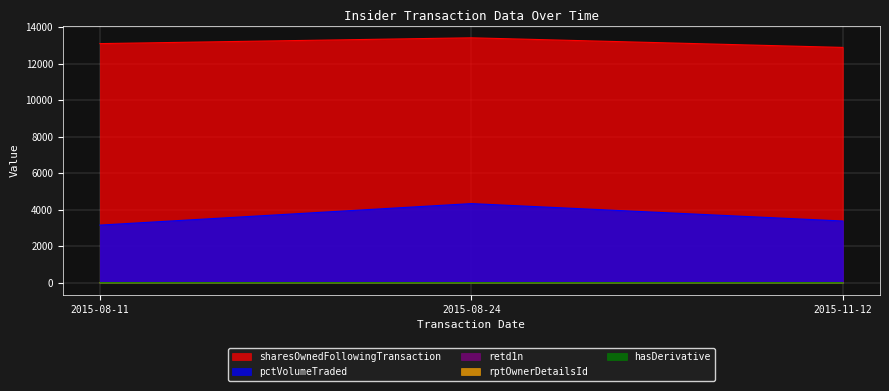

Rank the series at 2015-11-12 from highest to lowest value.

sharesOwnedFollowingTransaction, pctVolumeTraded, retd1n, rptOwnerDetailsId, hasDerivative